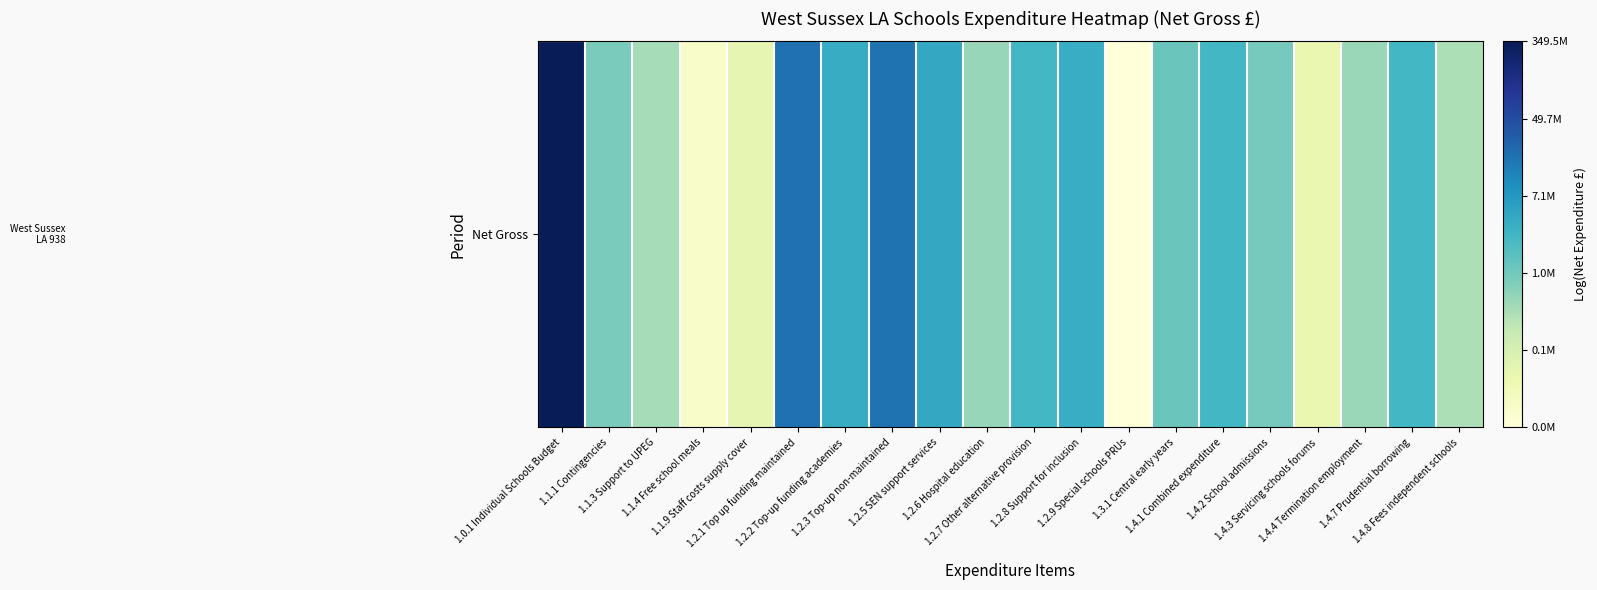

Between 1.2.1 Top up funding maintained and 1.1.4 Free school meals, which is larger?

1.2.1 Top up funding maintained